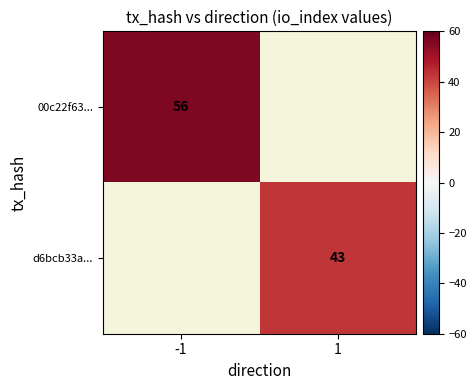

Is the value of 00c22f63... at -1 greater than the value of d6bcb33a... at 1?

Yes